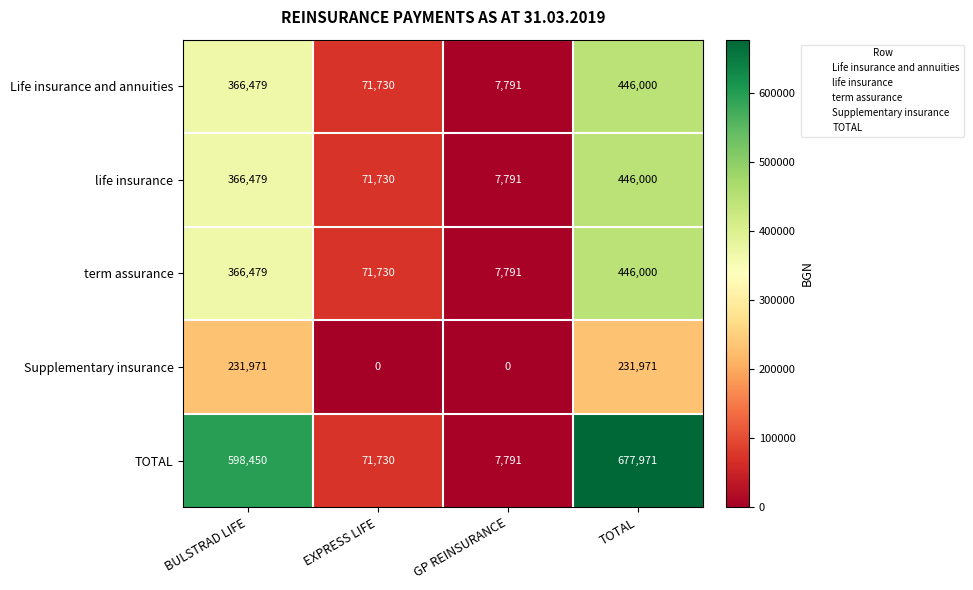

At which category is the sum across all series the highest?

TOTAL